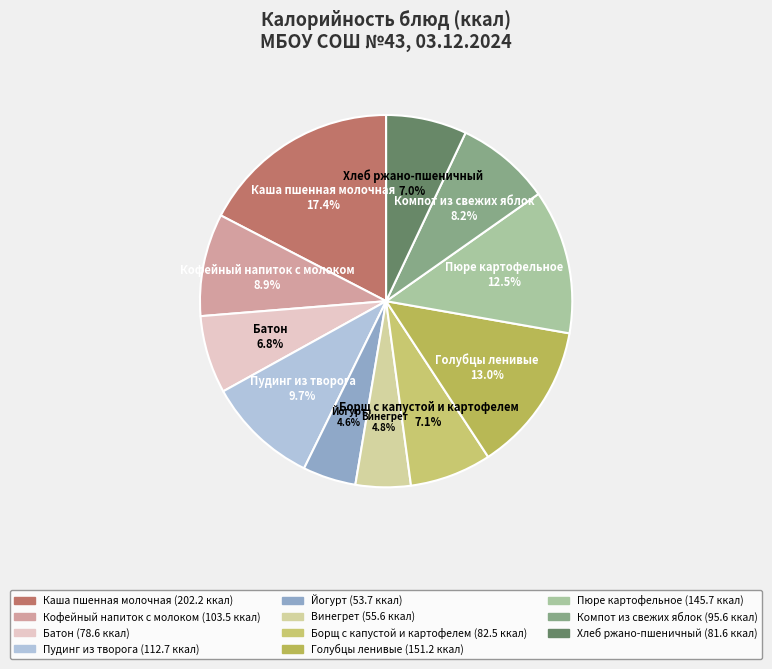

Which slice is the largest?

Каша пшенная молочная